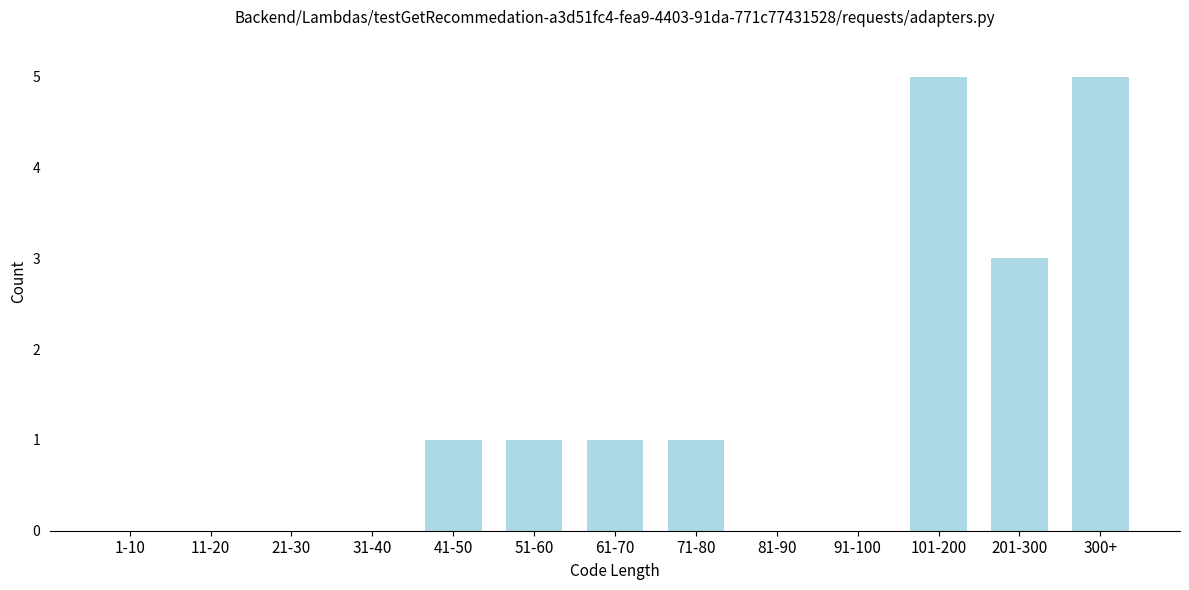

Reading left to right, what are all the values shown in this chart?

1-10=0	11-20=0	21-30=0	31-40=0	41-50=1	51-60=1	61-70=1	71-80=1	81-90=0	91-100=0	101-200=5	201-300=3	300+=5